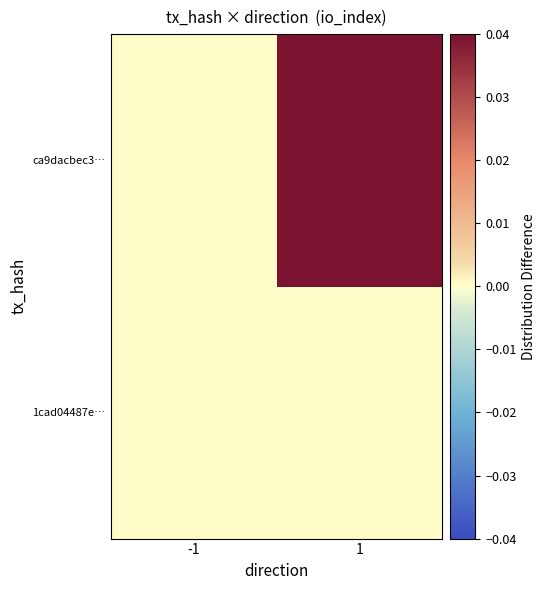

Which has a higher value, 1 or -1?

1